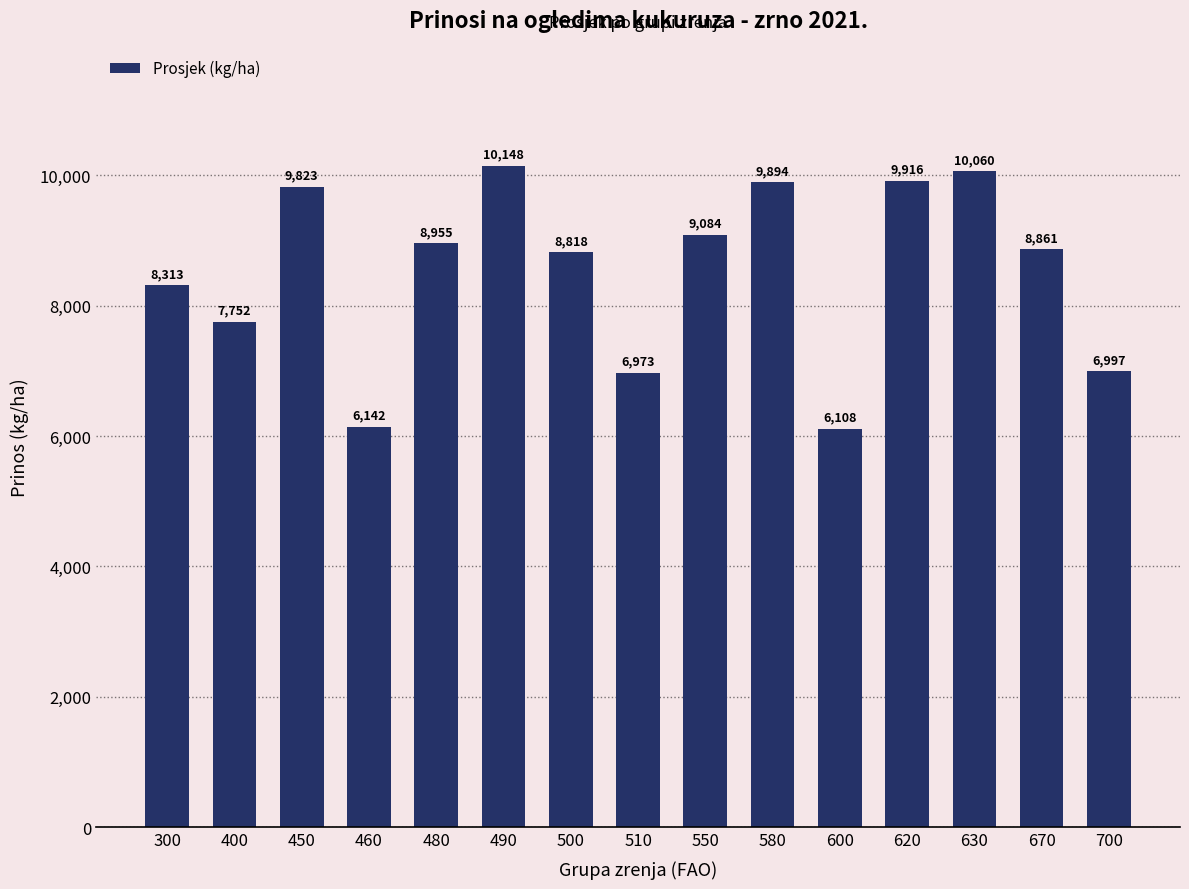

Where is the data nearest to the value 8127?

300